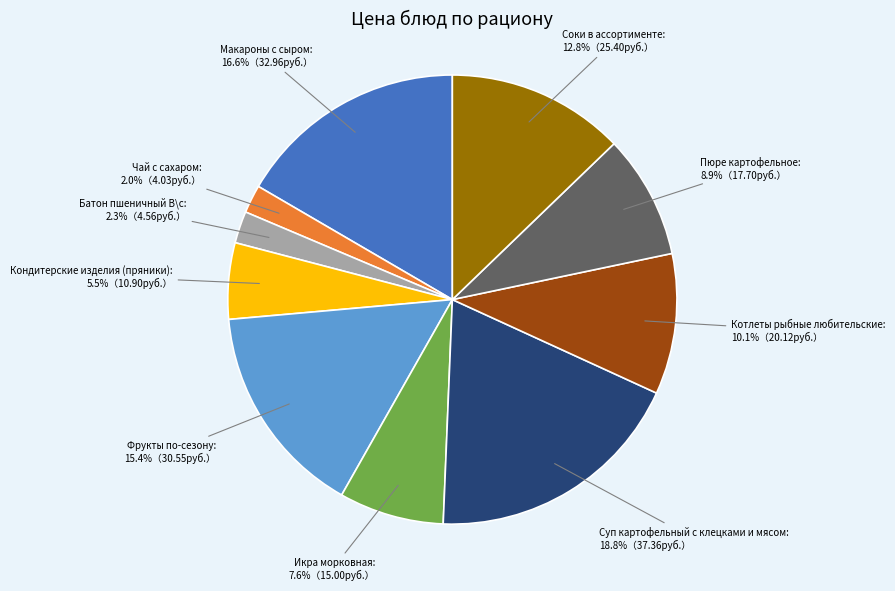

To the nearest percent, what is the difference between the Фрукты по-сезону and Суп картофельный с клецками и мясом slice percentages?

3%